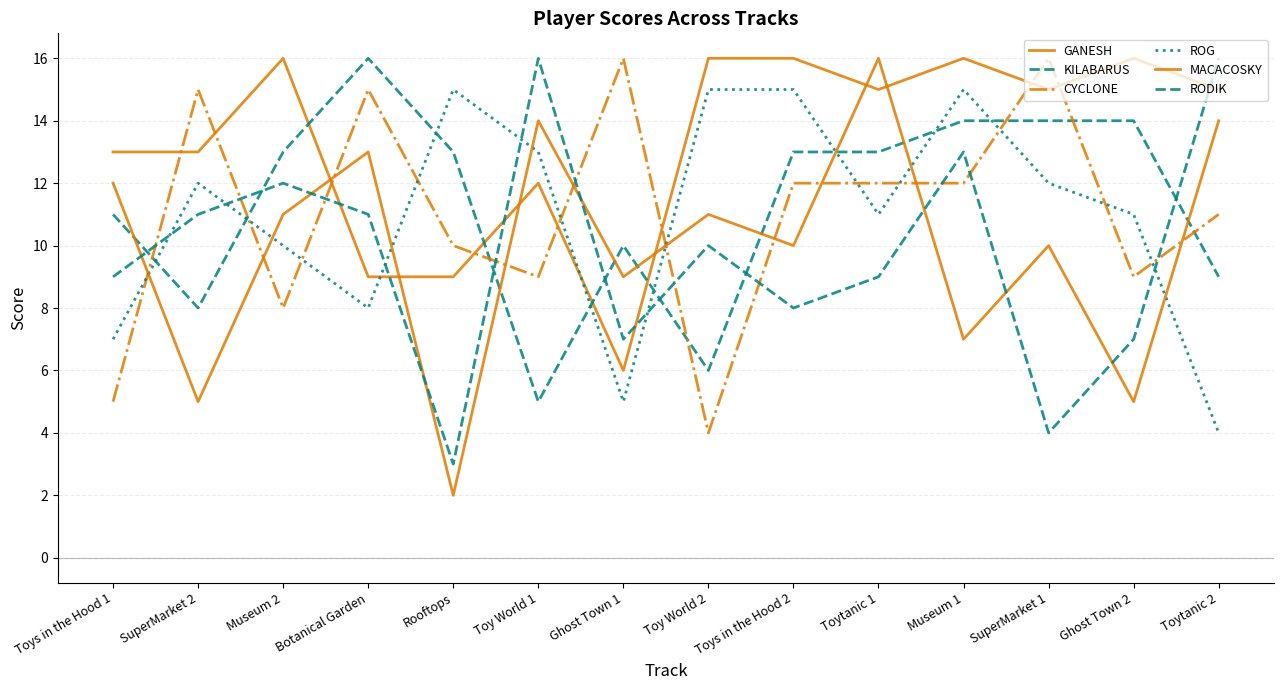

What is the sum of the CYCLONE values at Toy World 1 and Museum 2?

17